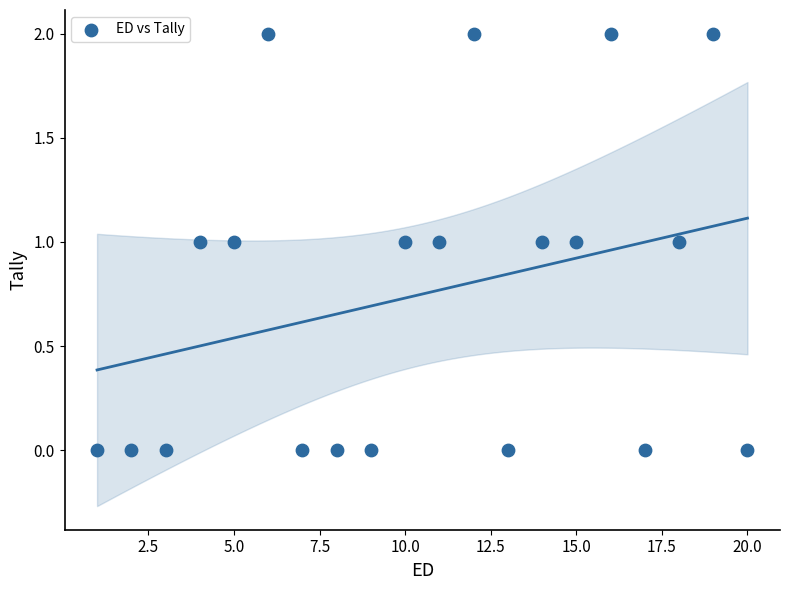

List the coordinates of all points as (Y, X) pairs, reading left to right.

(0, 1)  (0, 2)  (0, 3)  (1, 4)  (1, 5)  (2, 6)  (0, 7)  (0, 8)  (0, 9)  (1, 10)  (1, 11)  (2, 12)  (0, 13)  (1, 14)  (1, 15)  (2, 16)  (0, 17)  (1, 18)  (2, 19)  (0, 20)